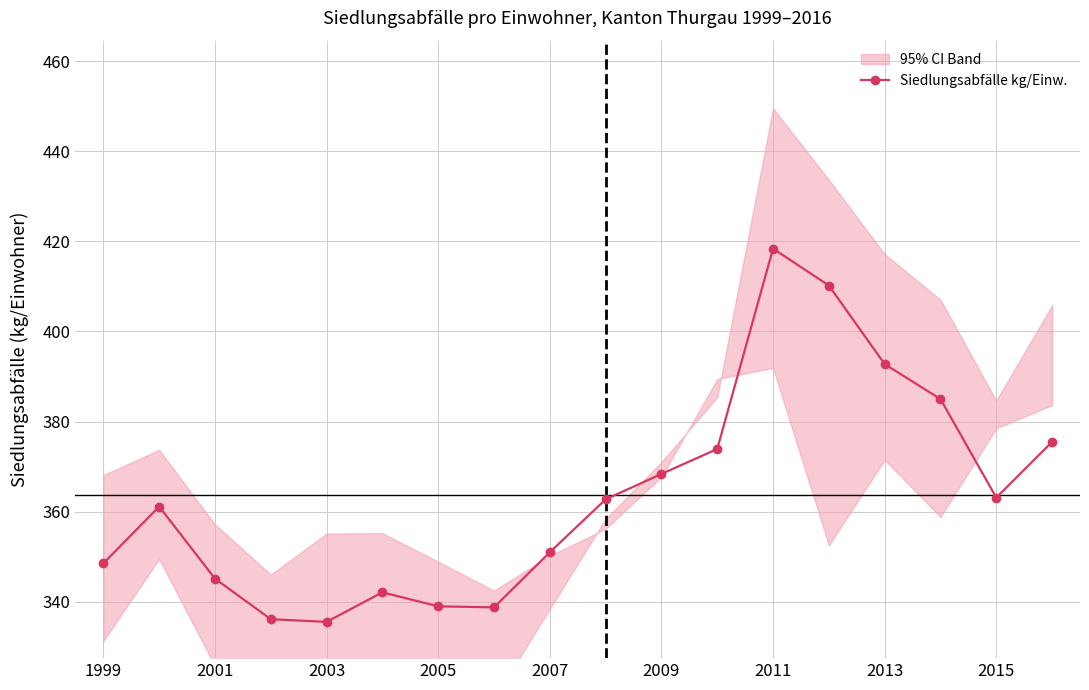

Does the chart have visible grid lines?

Yes